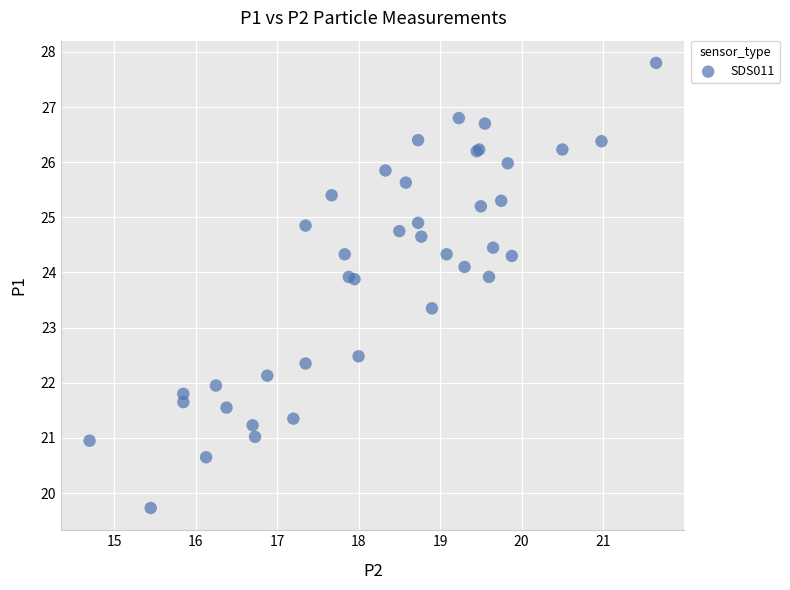

What Y value in the scatter plot is closest to 23?

23.4